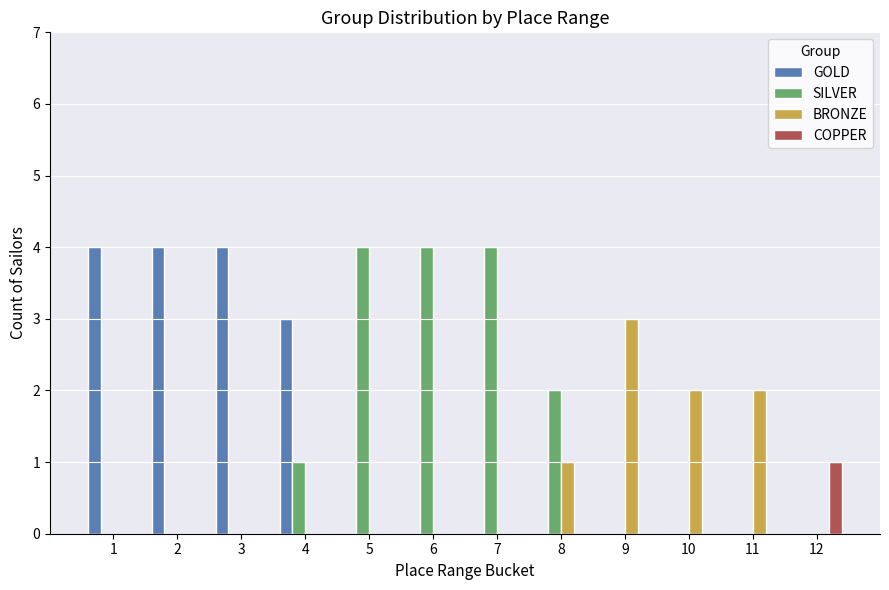

Is the value of SILVER at 8 greater than the value of COPPER at 6?

Yes